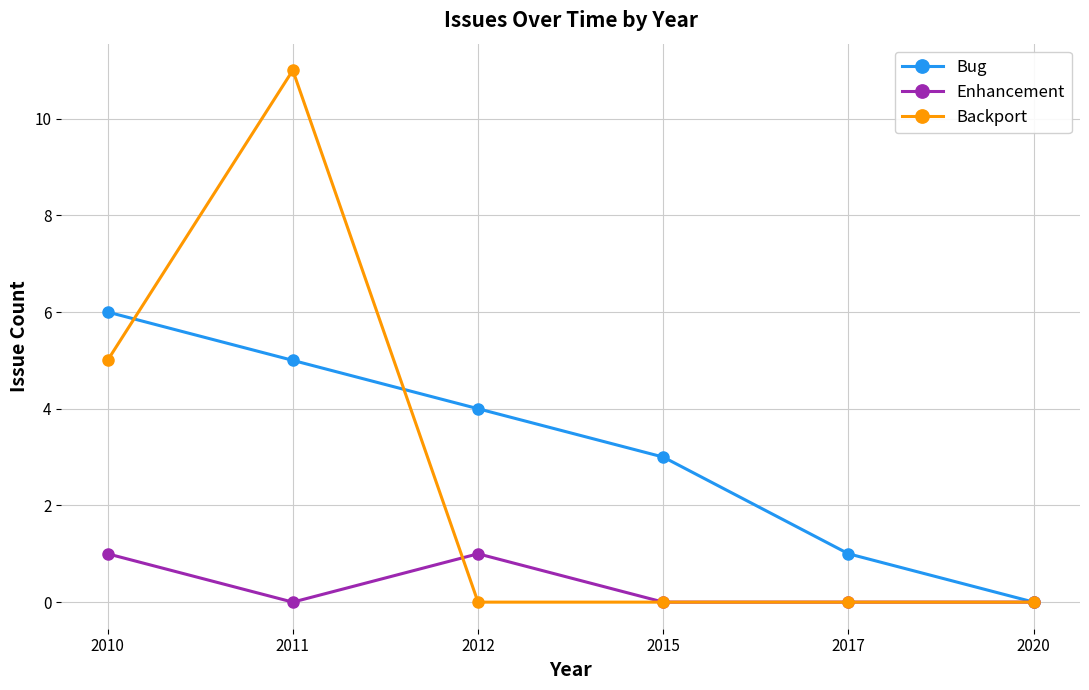

Reading left to right, extract all data points from this chart.

Bug: 6	5	4	3	1	0
Enhancement: 1	0	1	0	0	0
Backport: 5	11	0	0	0	0